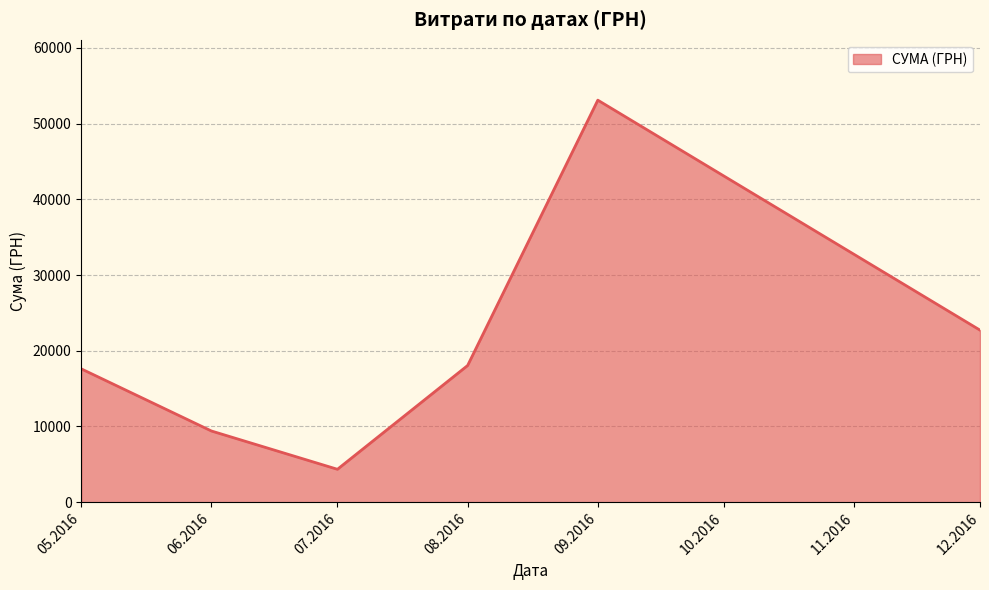

What is the ratio of the value at 12.2016 to the value at 09.2016?

0.4